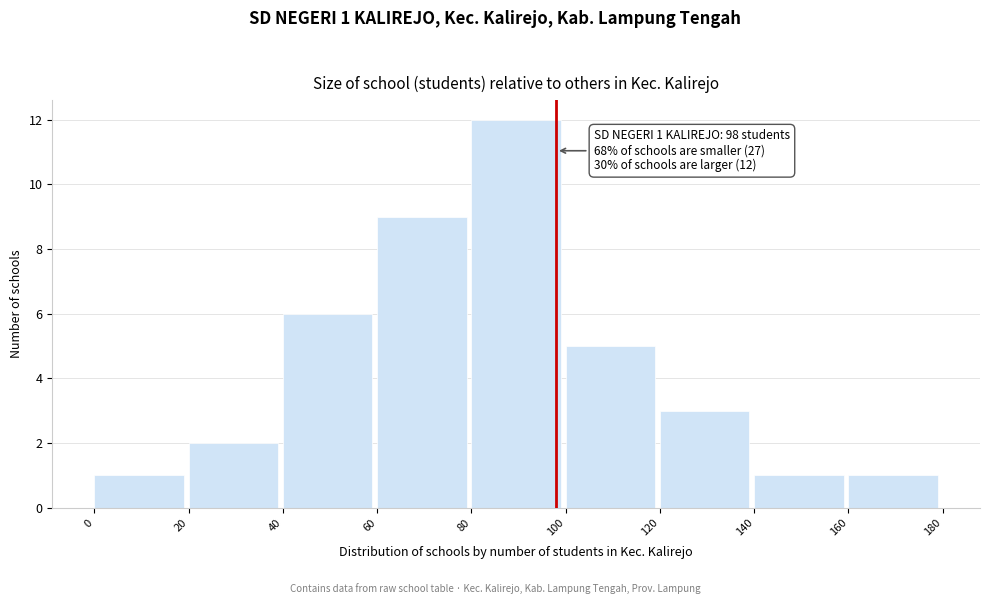

Which range on the x-axis has the tallest bar?

80 to 100